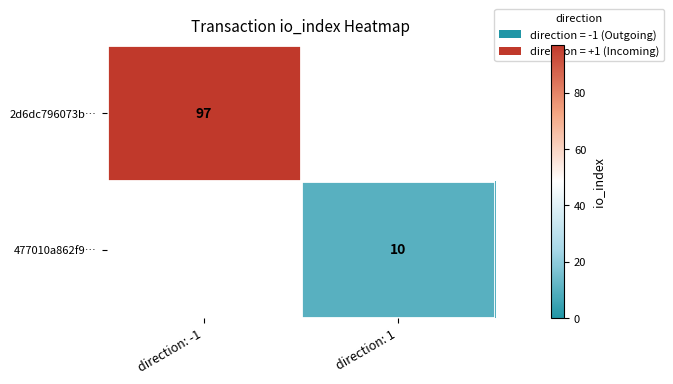

Is it true that 477010a862f9… equals 17 at direction: 1?

False